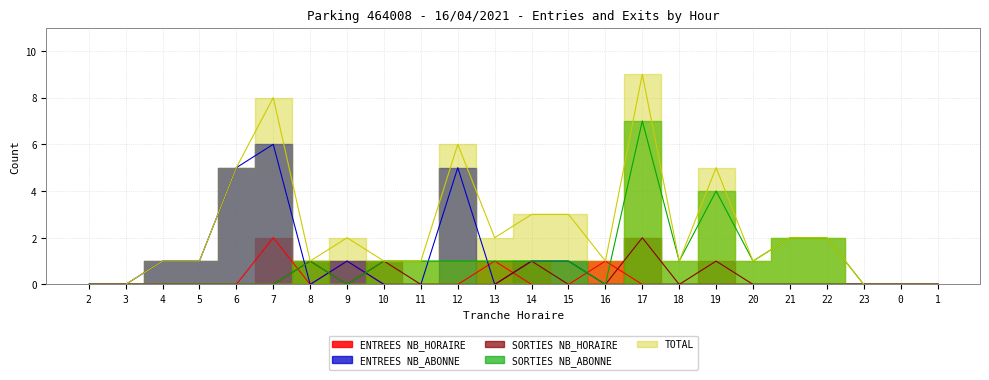

Reading left to right, what are all the values shown in this chart?

ENTREES NB_HORAIRE: 0	0	0	0	0	2	0	1	0	0	0	1	0	0	1	0	0	0	0	0	0	0	0	0
ENTREES NB_ABONNE: 0	0	1	1	5	6	0	1	0	0	5	0	1	1	0	0	0	0	0	0	0	0	0	0
SORTIES NB_HORAIRE: 0	0	0	0	0	0	1	0	1	0	0	0	1	0	0	2	0	1	0	0	0	0	0	0
SORTIES NB_ABONNE: 0	0	0	0	0	0	1	0	1	1	1	1	1	1	0	7	1	4	1	2	2	0	0	0
TOTAL: 0	0	1	1	5	8	1	2	1	1	6	2	3	3	1	9	1	5	1	2	2	0	0	0